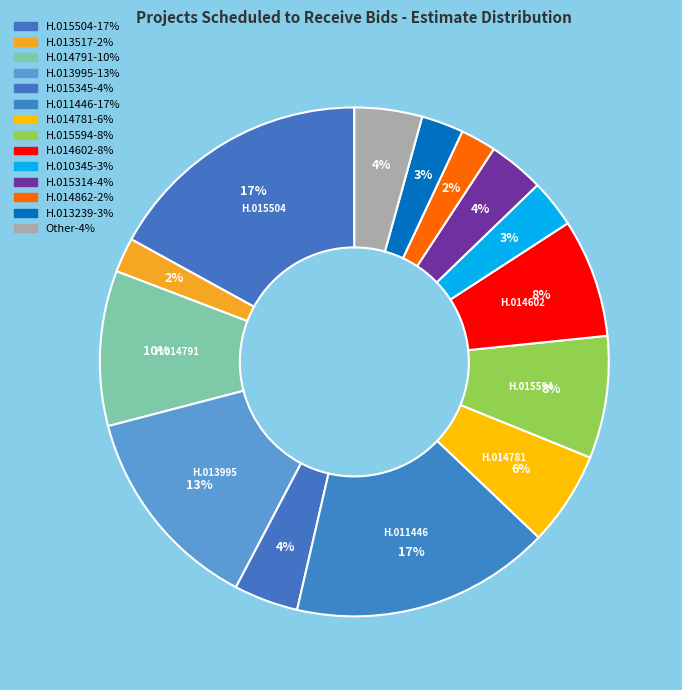

How many segments does this pie chart have?

14